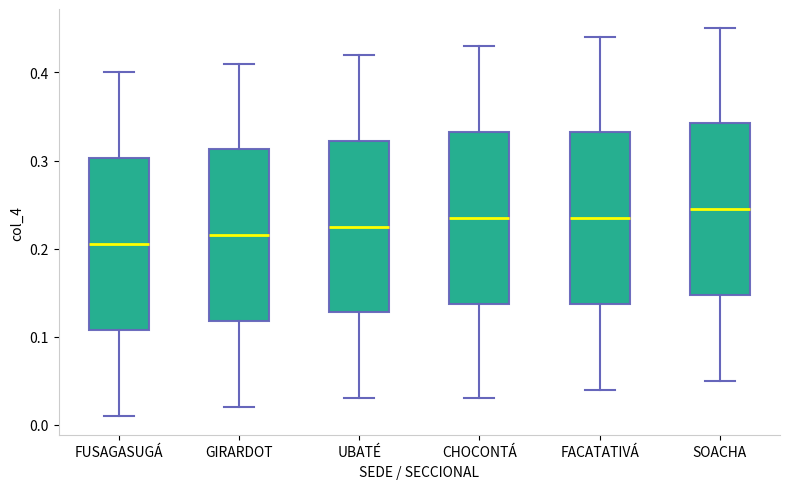

Reading left to right, transcribe this box plot: for each box, give where its median line is, the range the box spans, and where its two whiskers end, as read against the y-axis. The values are not printed on the chart, so give them approximately, as read against the axis.

FUSAGASUGÁ: median 0.21, box 0.11 to 0.30, whiskers 0.01 to 0.40
GIRARDOT: median 0.22, box 0.12 to 0.31, whiskers 0.02 to 0.41
UBATÉ: median 0.23, box 0.13 to 0.32, whiskers 0.03 to 0.42
CHOCONTÁ: median 0.24, box 0.14 to 0.33, whiskers 0.03 to 0.43
FACATATIVÁ: median 0.24, box 0.14 to 0.33, whiskers 0.04 to 0.44
SOACHA: median 0.25, box 0.15 to 0.34, whiskers 0.05 to 0.45